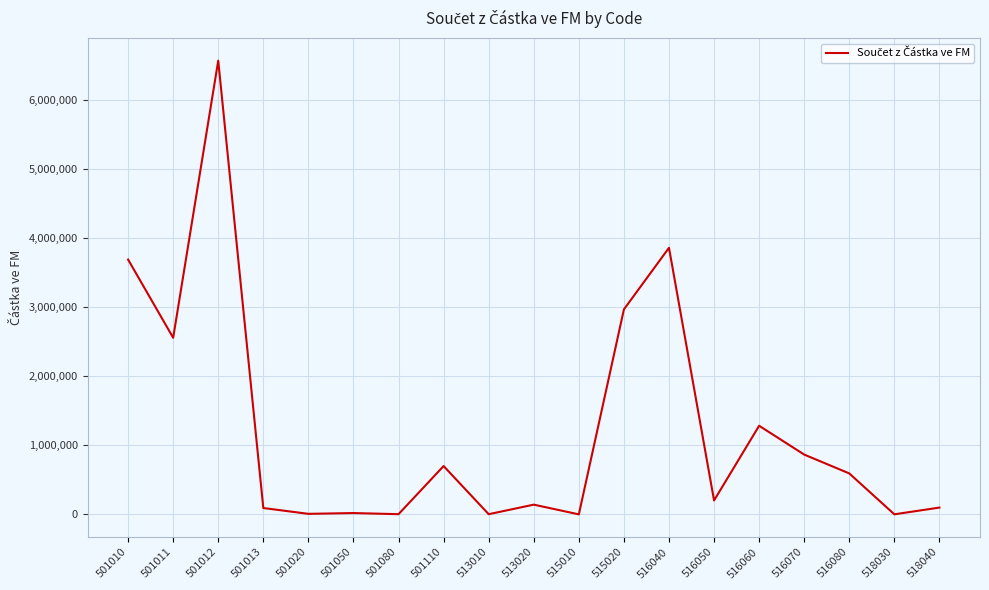

Which has a higher value, 501050 or 516040?

516040